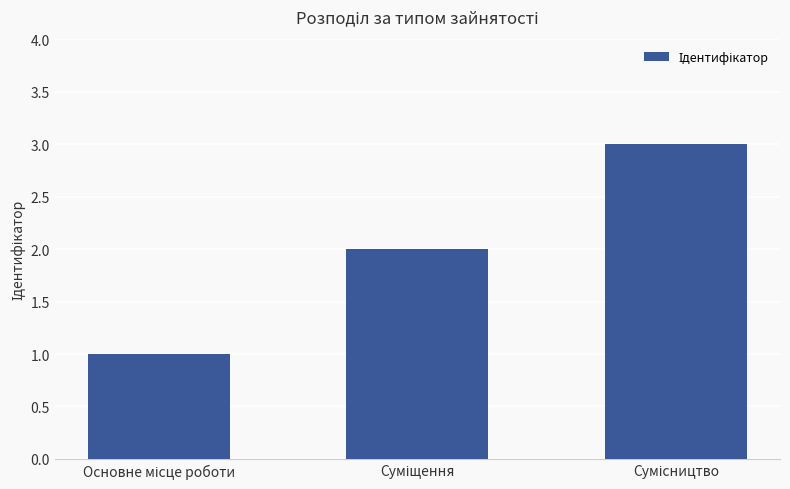

Count the values in the range 1 to 3.

3